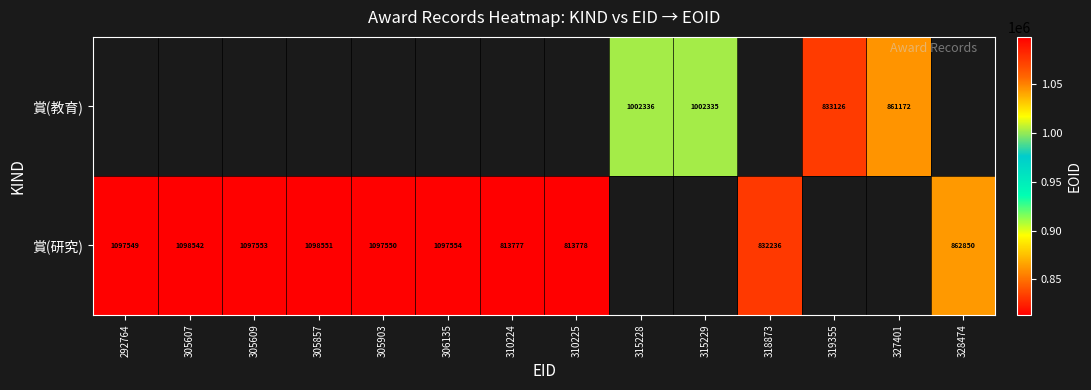

The value of 賞(教育) at 319355 is 1400875. True or false?

False